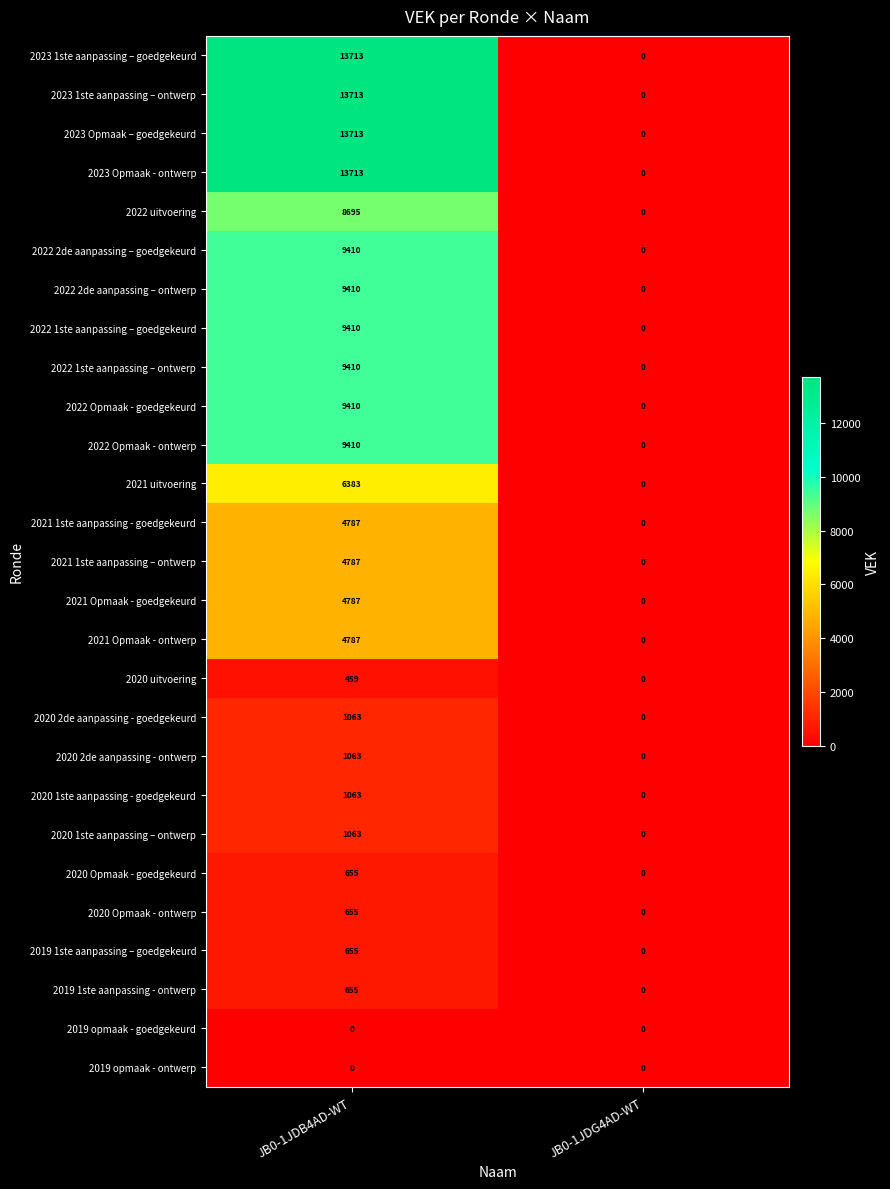

List the labels in order of 2022 1ste aanpassing – goedgekeurd value, smallest first.

JB0-1JDG4AD-WT, JB0-1JDB4AD-WT